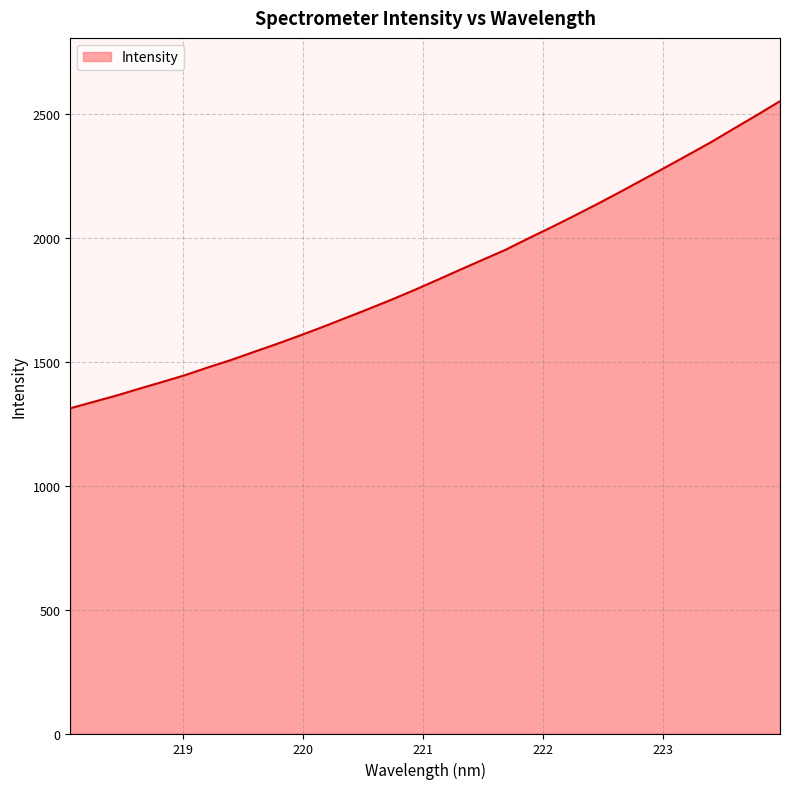

What is the difference between the maximum and minimum values?

1239.9